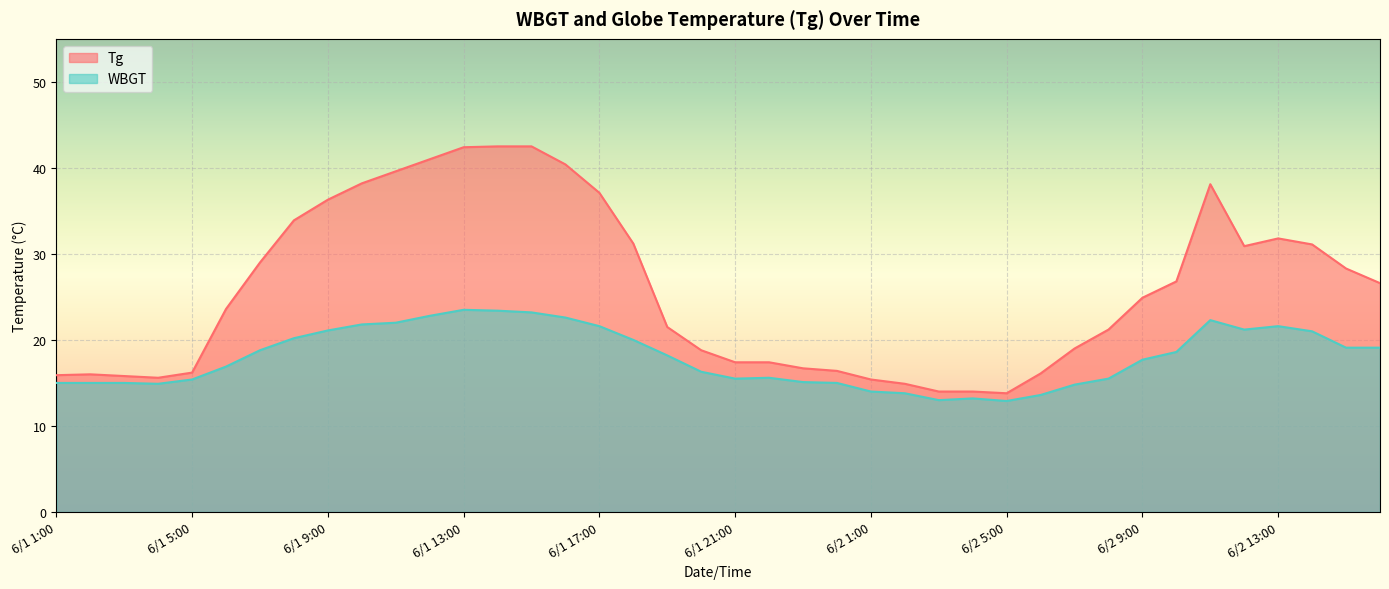

What are all the series names shown in the legend?

Tg, WBGT